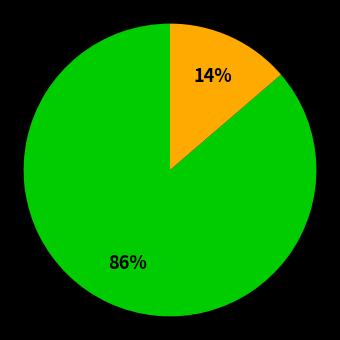

Is there a majority slice in this chart?

Yes